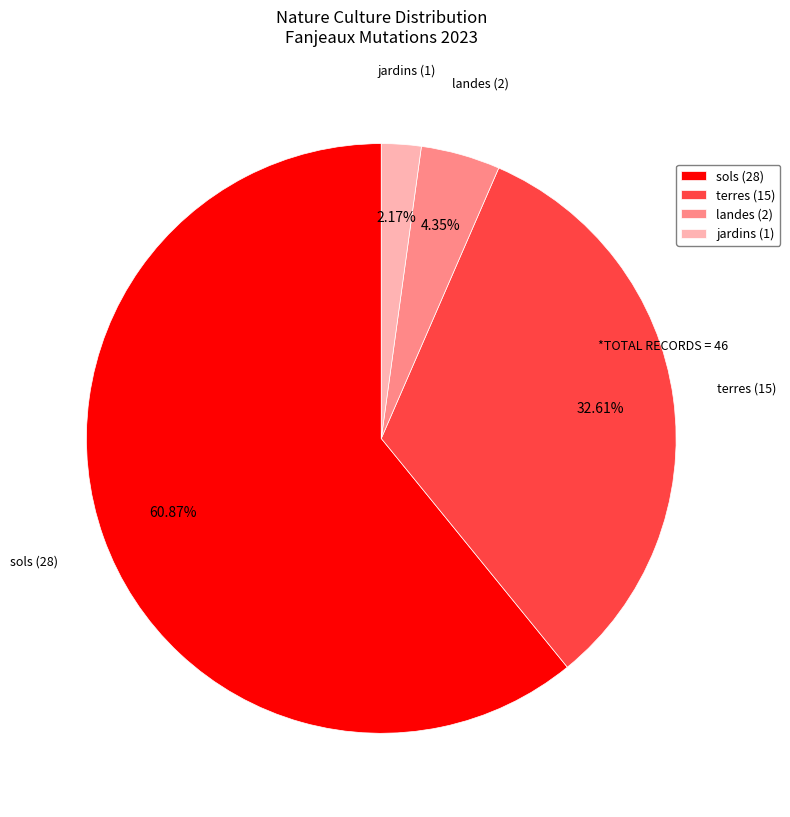

To the nearest percent, what percentage of the pie is terres?

33%